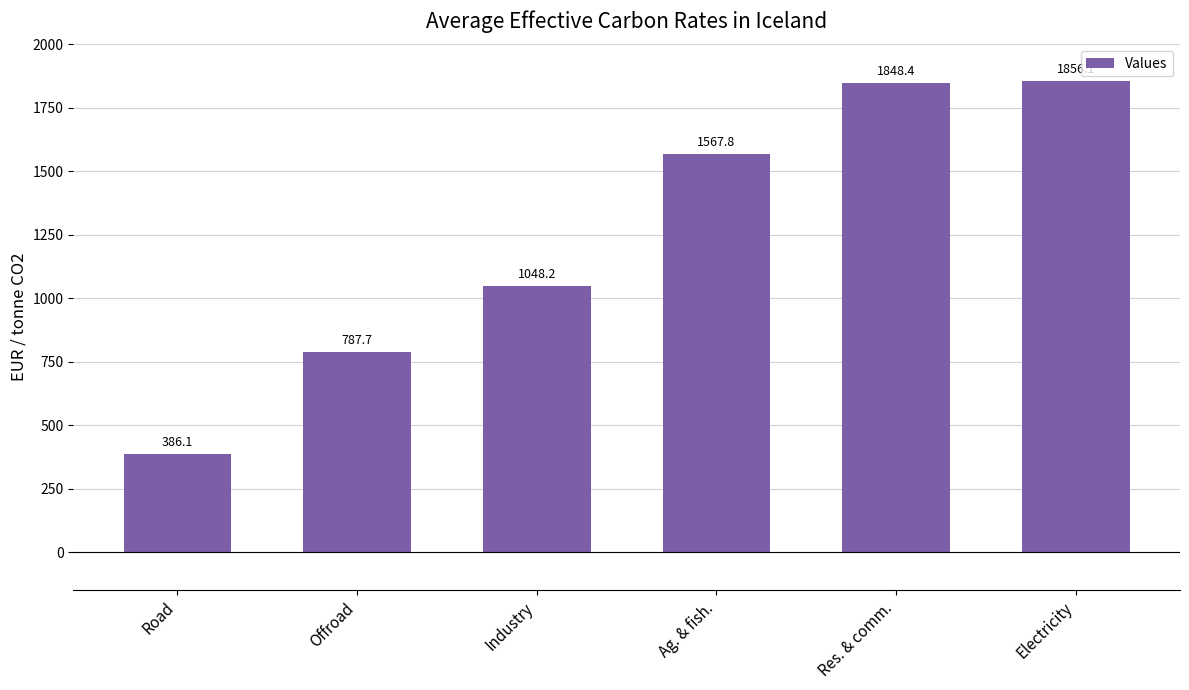

How many bars are there in total?

6